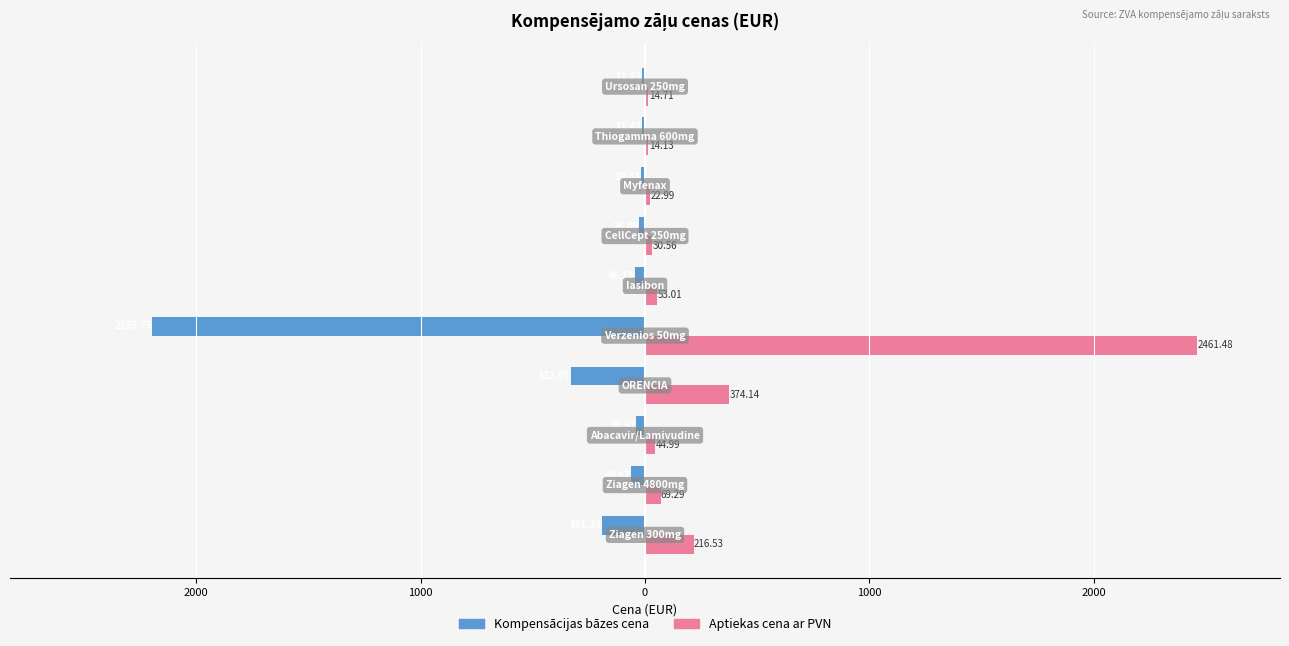

What is the average value of the Aptiekas cena ar PVN series?

330.2